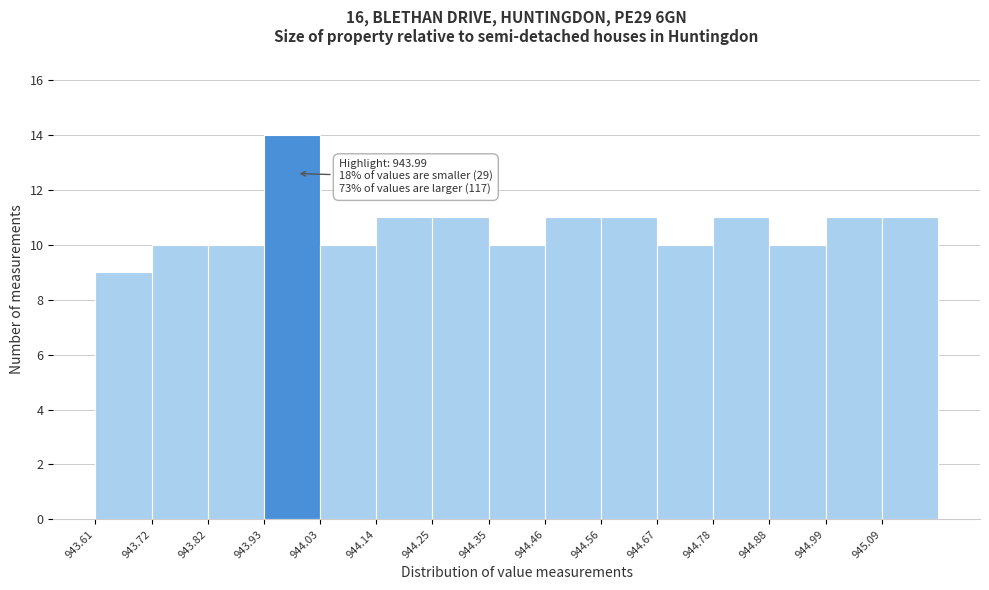

Which range on the x-axis has the tallest bar?

943.928 to 944.034